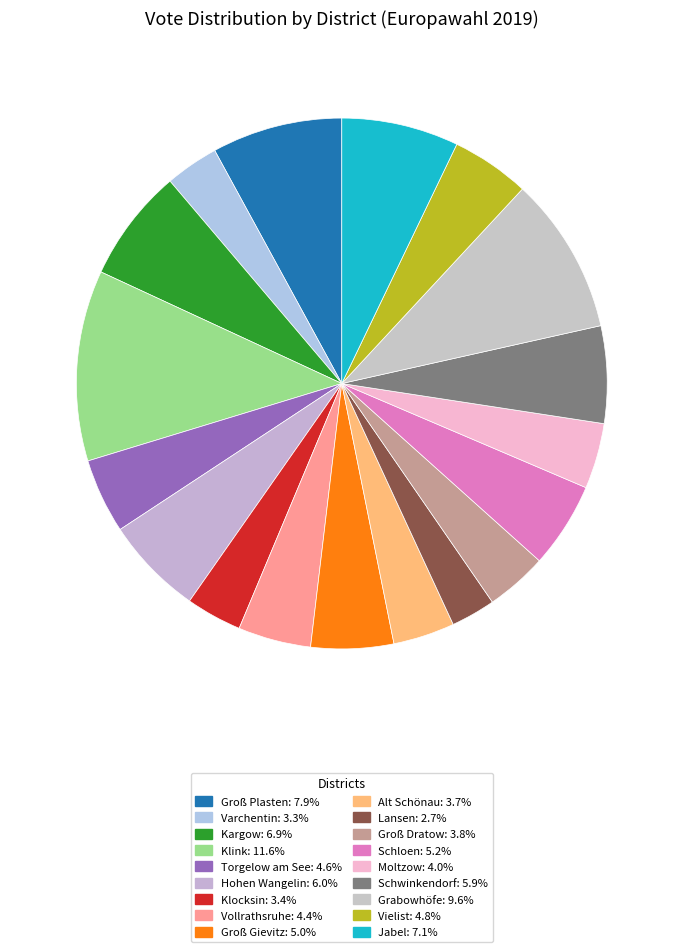

Is the sum of Klocksin and Groß Gievitz greater than half?

No